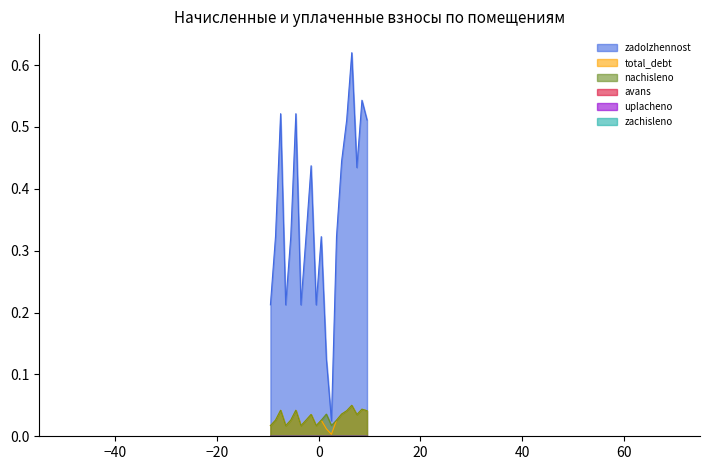

Which series has the widest spread of values?

zadolzhennost